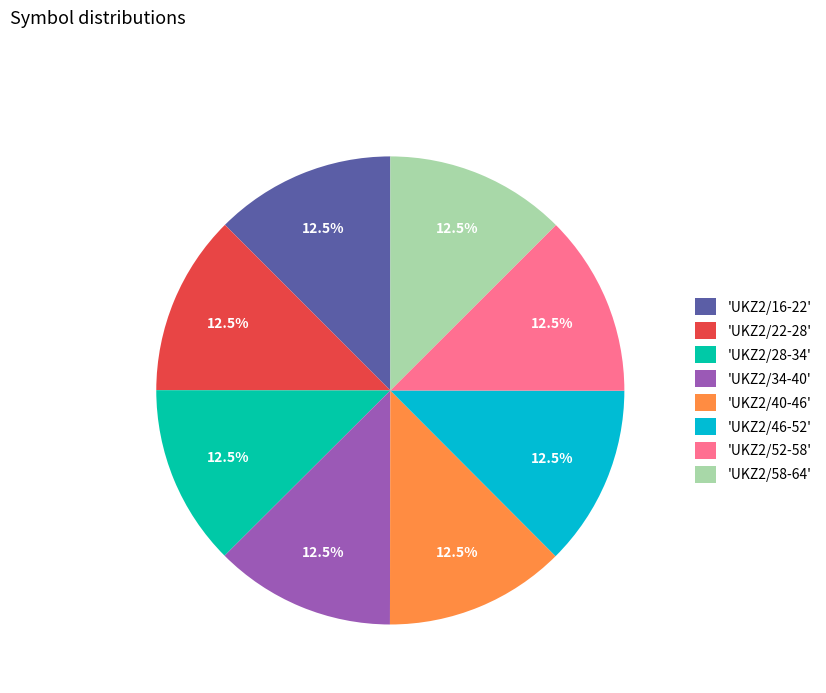

Does 'UKZ2/34-40' account for over 50% of the chart?

No